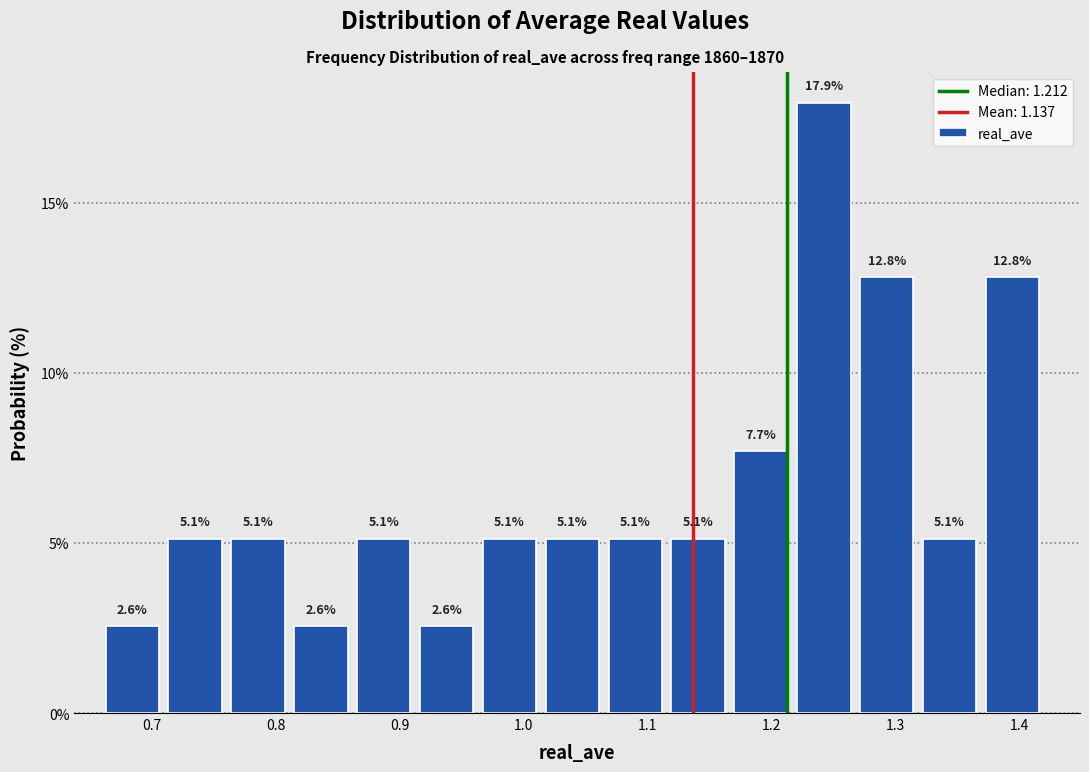

Reading left to right, transcribe this chart: for each bar, give the range it covers on the x-axis and its height. The bar edges are not printed on the chart, so give them approximately, as read against the axis.

0.66 to 0.71: 2.6
0.71 to 0.76: 5.1
0.76 to 0.81: 5.1
0.81 to 0.87: 2.6
0.87 to 0.92: 5.1
0.92 to 0.97: 2.6
0.97 to 1.02: 5.1
1.02 to 1.07: 5.1
1.07 to 1.12: 5.1
1.12 to 1.17: 5.1
1.17 to 1.22: 7.7
1.22 to 1.27: 17.9
1.27 to 1.32: 12.8
1.32 to 1.37: 5.1
1.37 to 1.42: 12.8